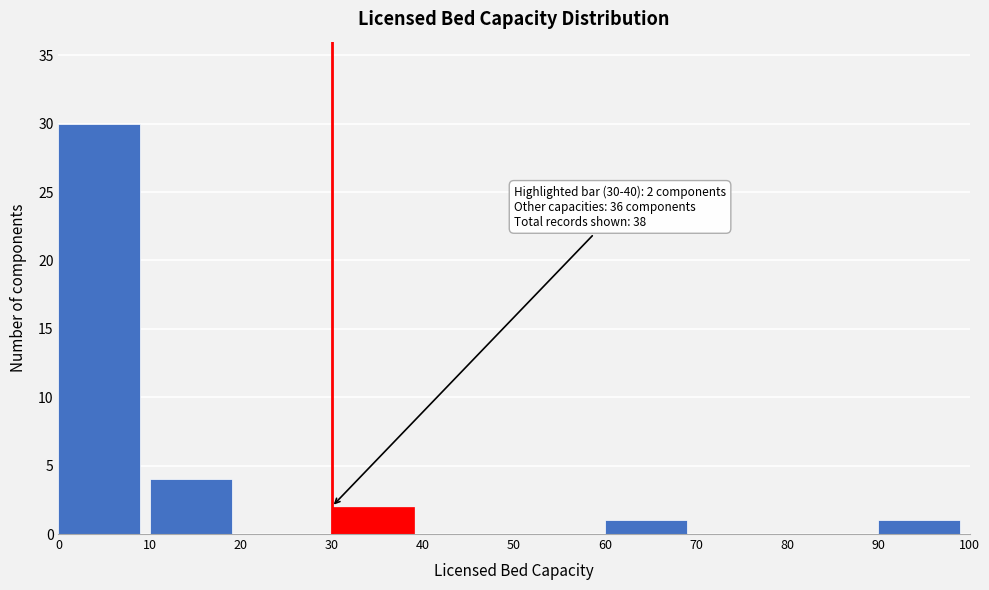

Reading left to right, extract all data points from this chart.

0=30	10=4	20=0	30=2	40=0	50=0	60=1	70=0	80=0	90=1